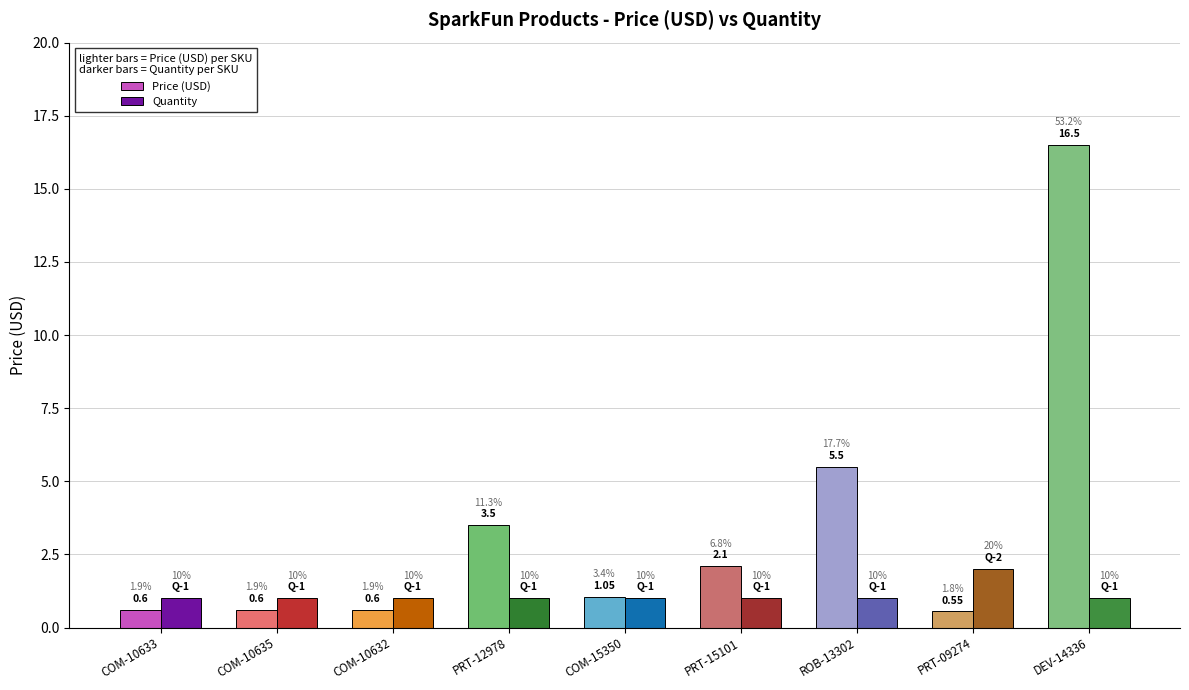

How many groups of bars are there?

9